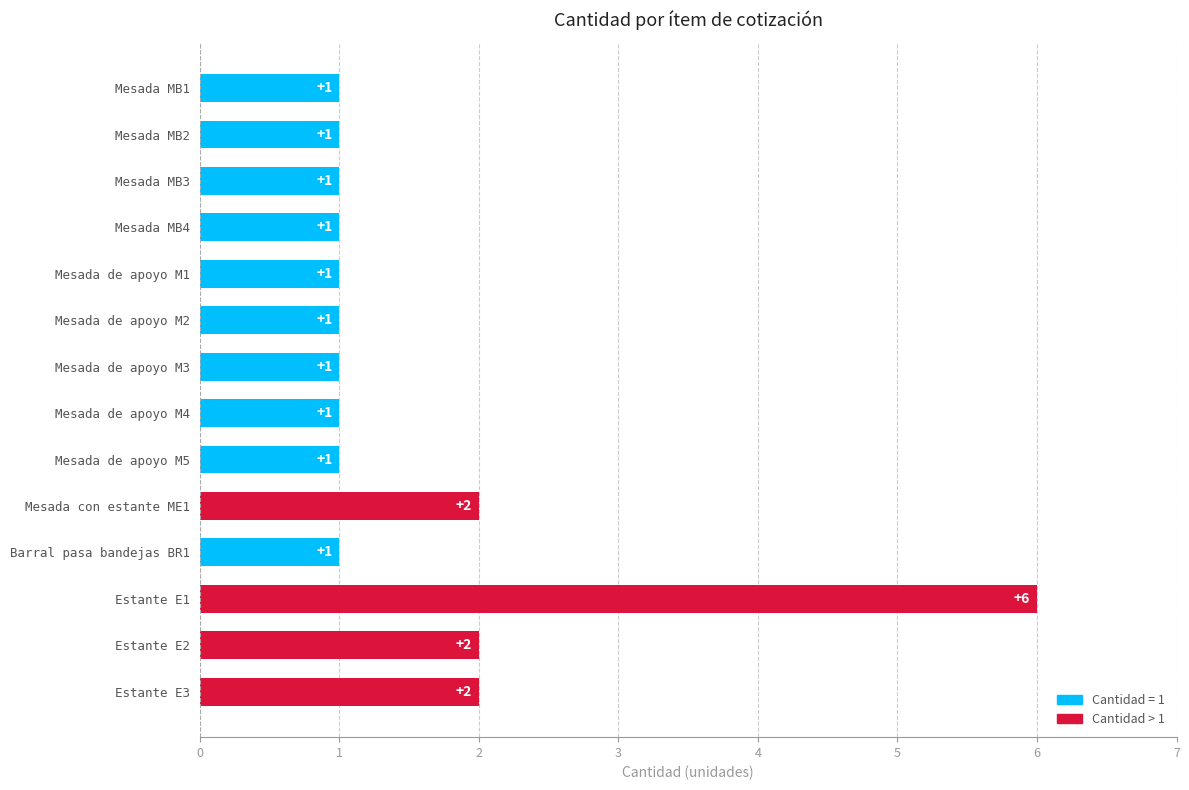

The chart shows a value of 1 at Mesada de apoyo M2. True or false?

True